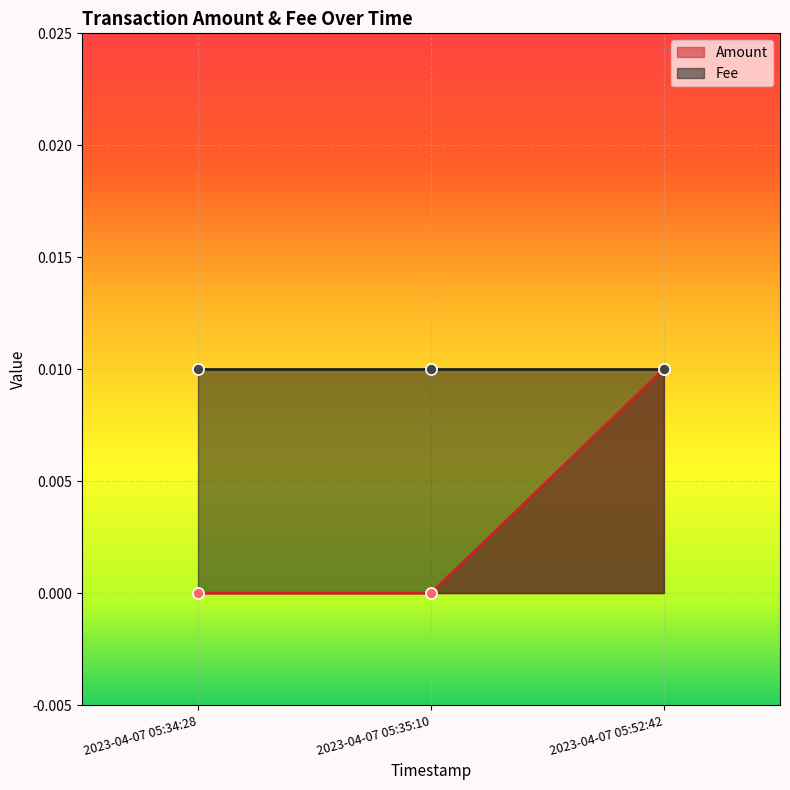

List the labels in order of value, largest first.

2023-04-07 05:52:42, 2023-04-07 05:34:28, 2023-04-07 05:35:10